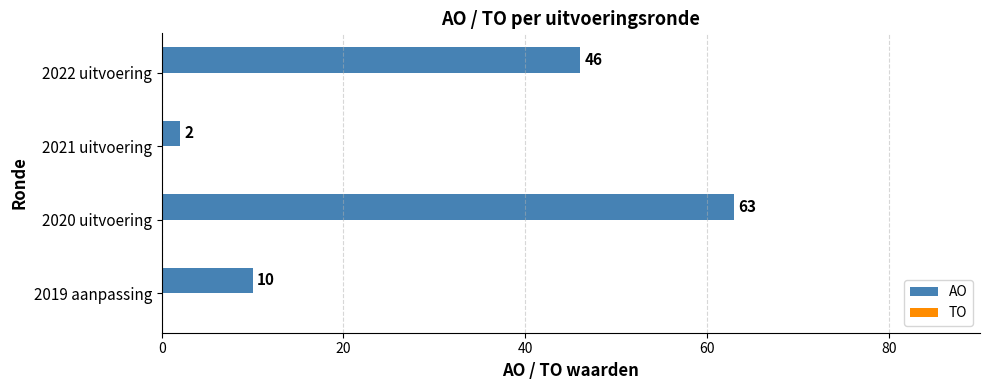

Rank the categories by value from lowest to highest.

2021 uitvoering, 2019 aanpassing, 2022 uitvoering, 2020 uitvoering